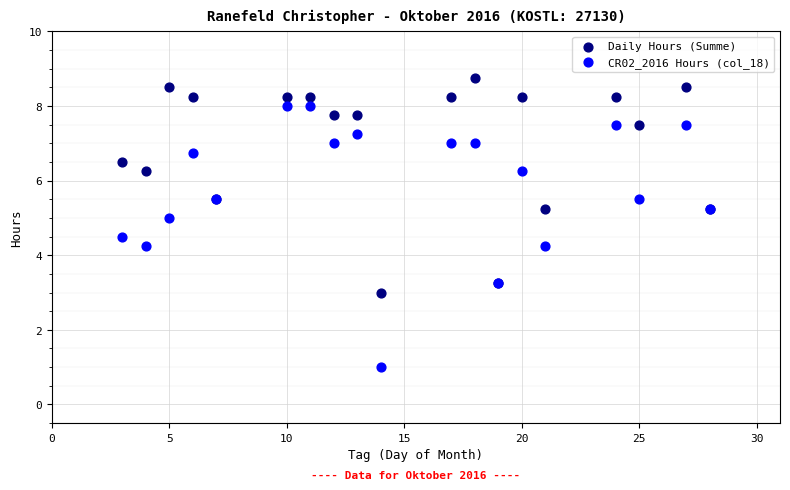

What is the X range (max minus min) for the scatter plot?

25.0